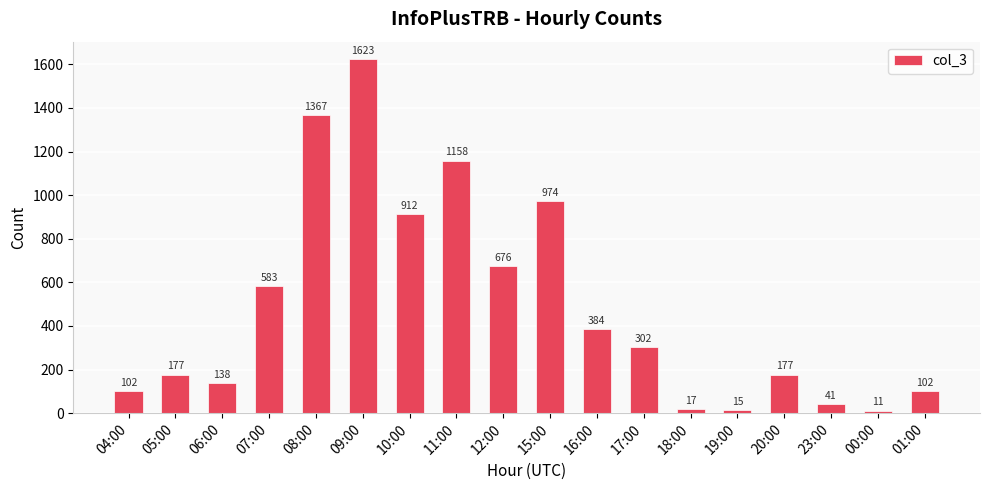

Which category has the highest value across all series?

09:00